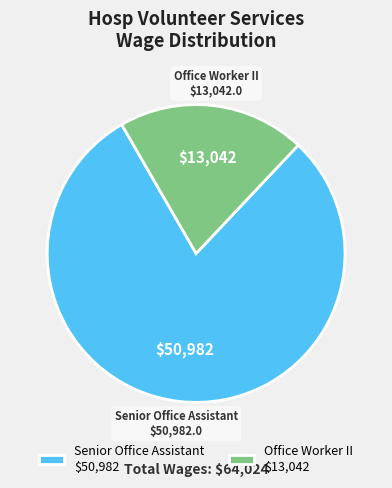

True or false: Senior Office Assistant $50,982 accounts for 80% of the total.

True